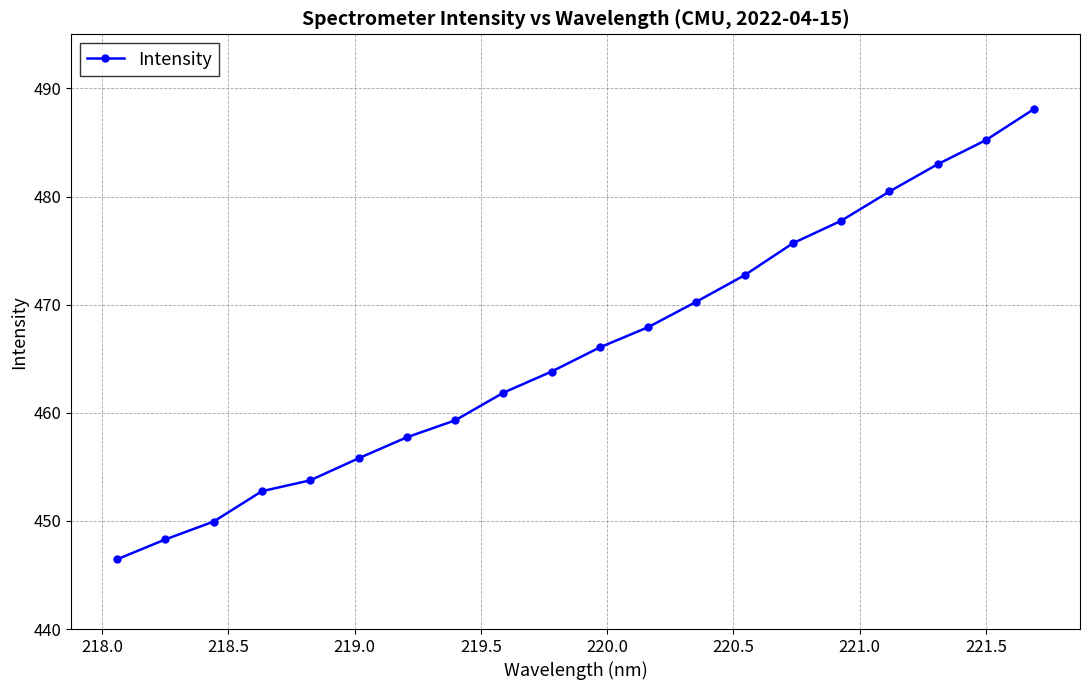

What is the smallest value displayed?

446.4